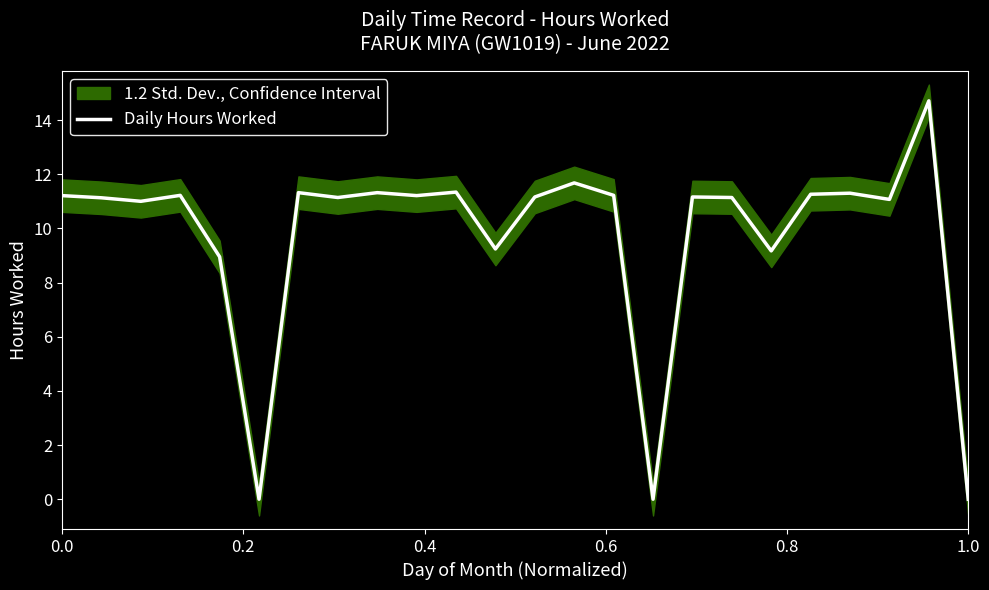

The Daily Hours Worked series shows 4.3 at 0.0. True or false?

False